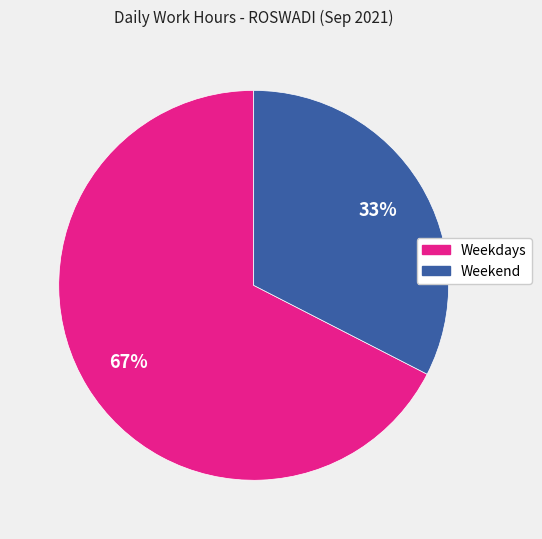

Is there any slice that represents more than half of the pie?

Yes